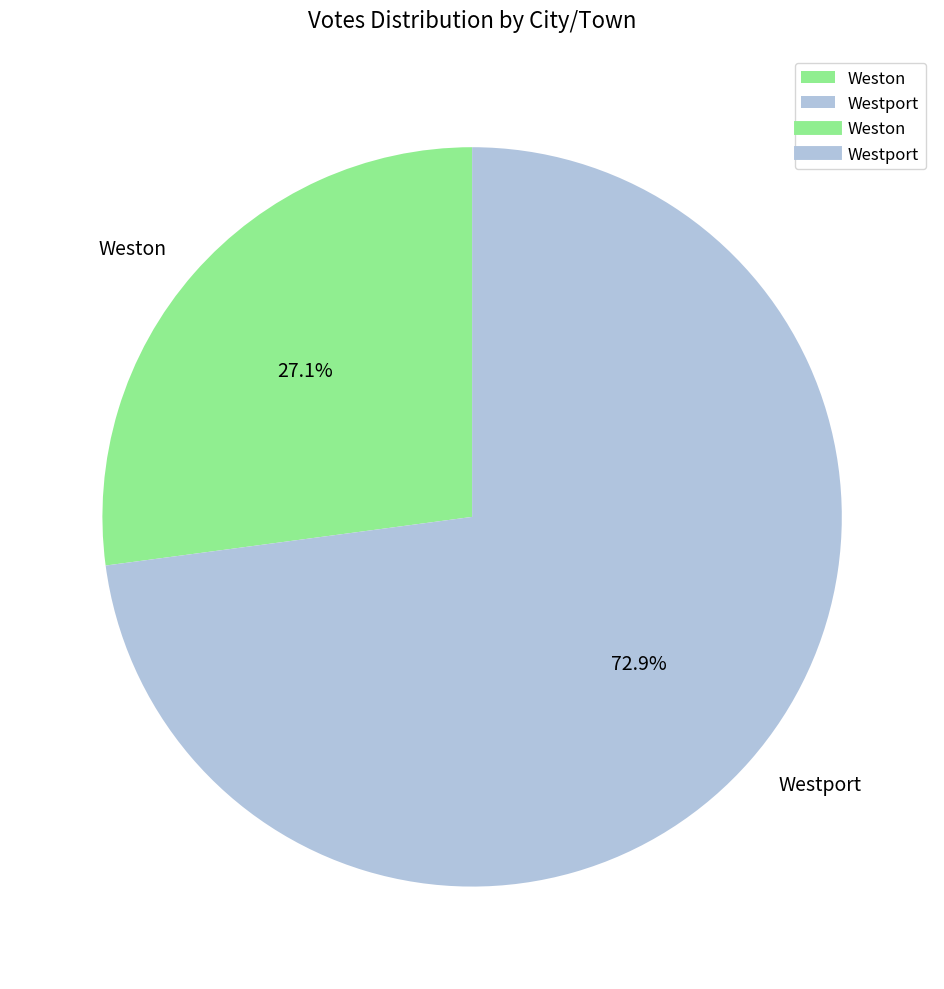

Which category accounts for the majority?

Westport